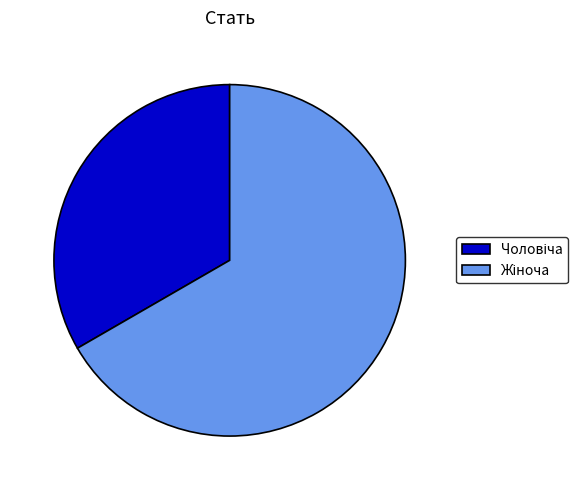

Does any single category account for the majority?

Yes